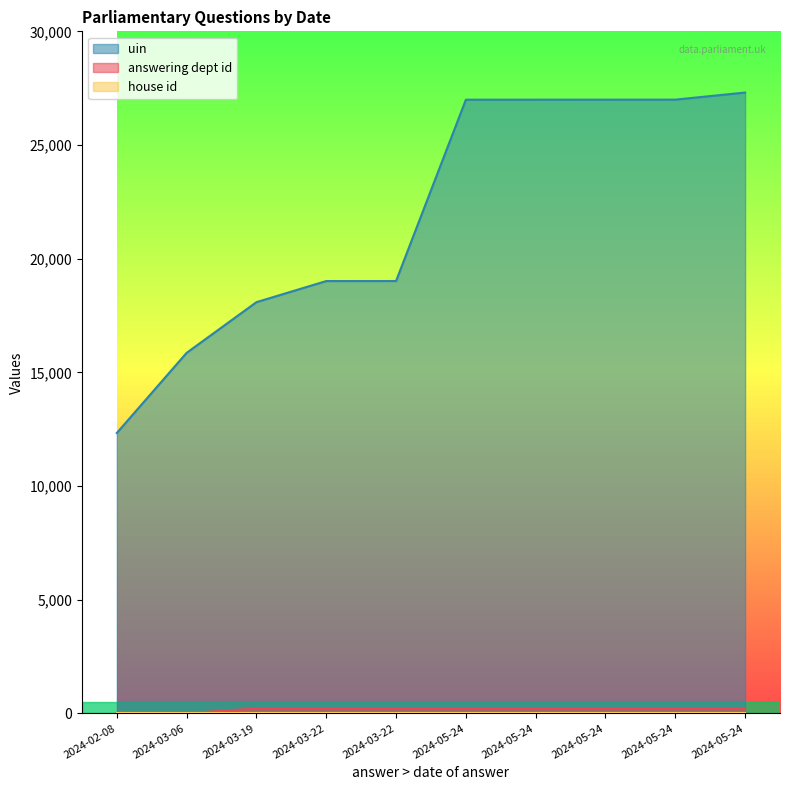

List the labels in order of answering dept id value, smallest first.

2024-03-06, 2024-02-08, 2024-03-19, 2024-03-22, 2024-03-22, 2024-05-24, 2024-05-24, 2024-05-24, 2024-05-24, 2024-05-24